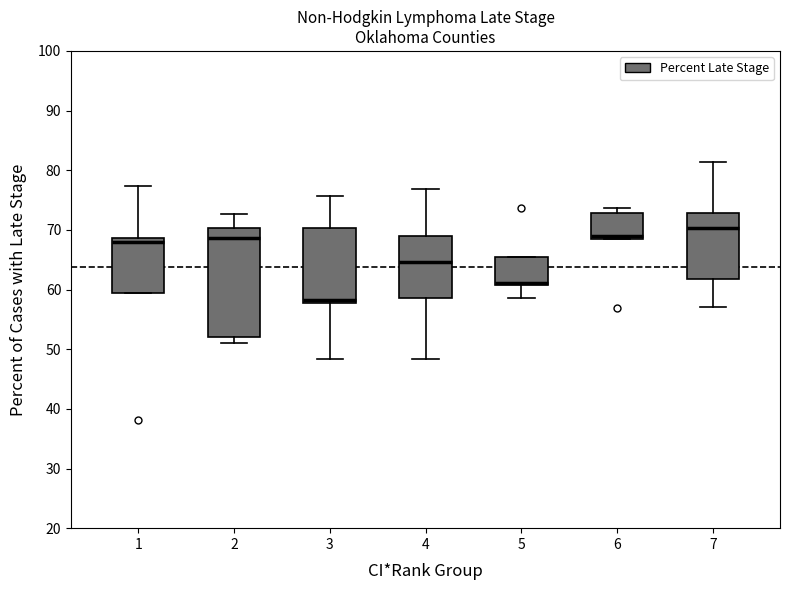

Which box's median line is the highest?

7